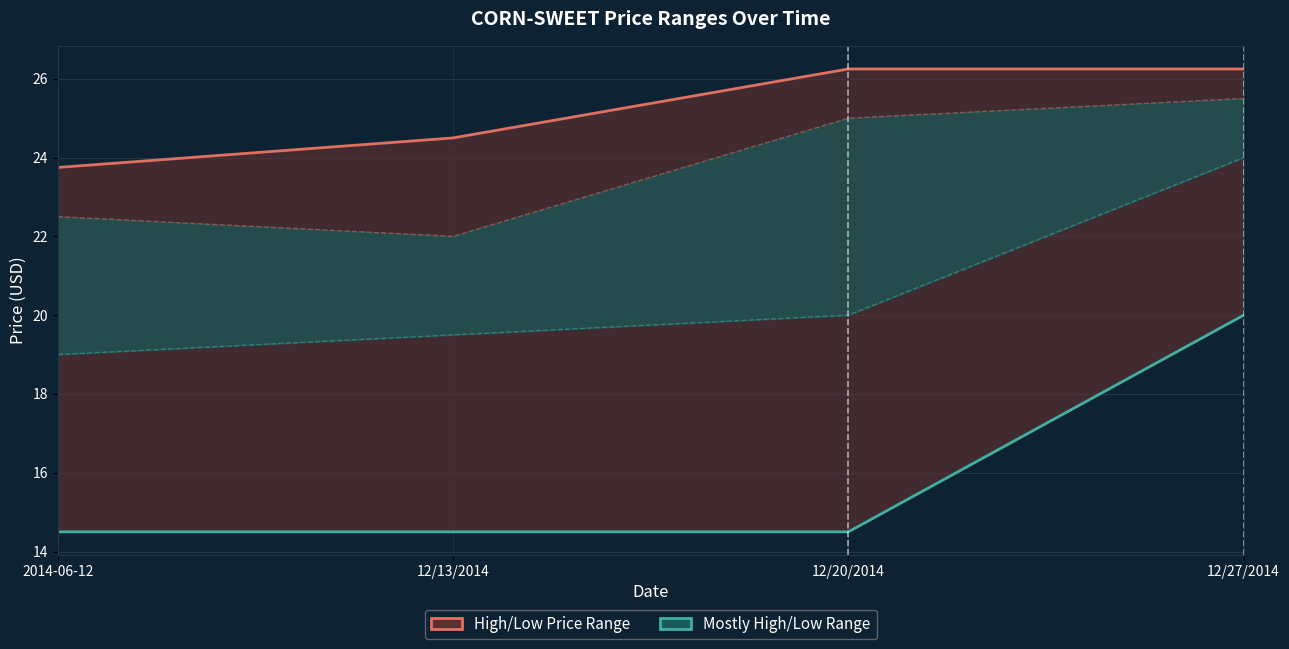

Is the value of Mostly Low at 12/13/2014 greater than the value of High Price at 2014-06-12?

No